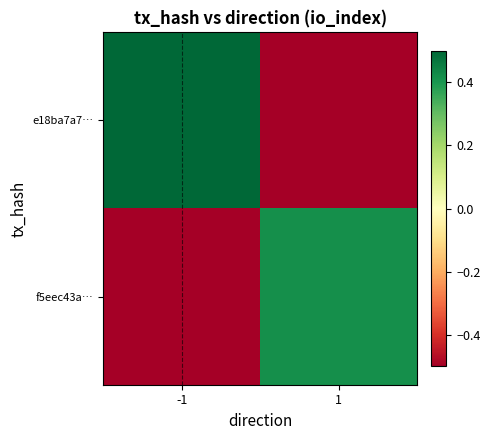

How many categories are shown in the chart?

2